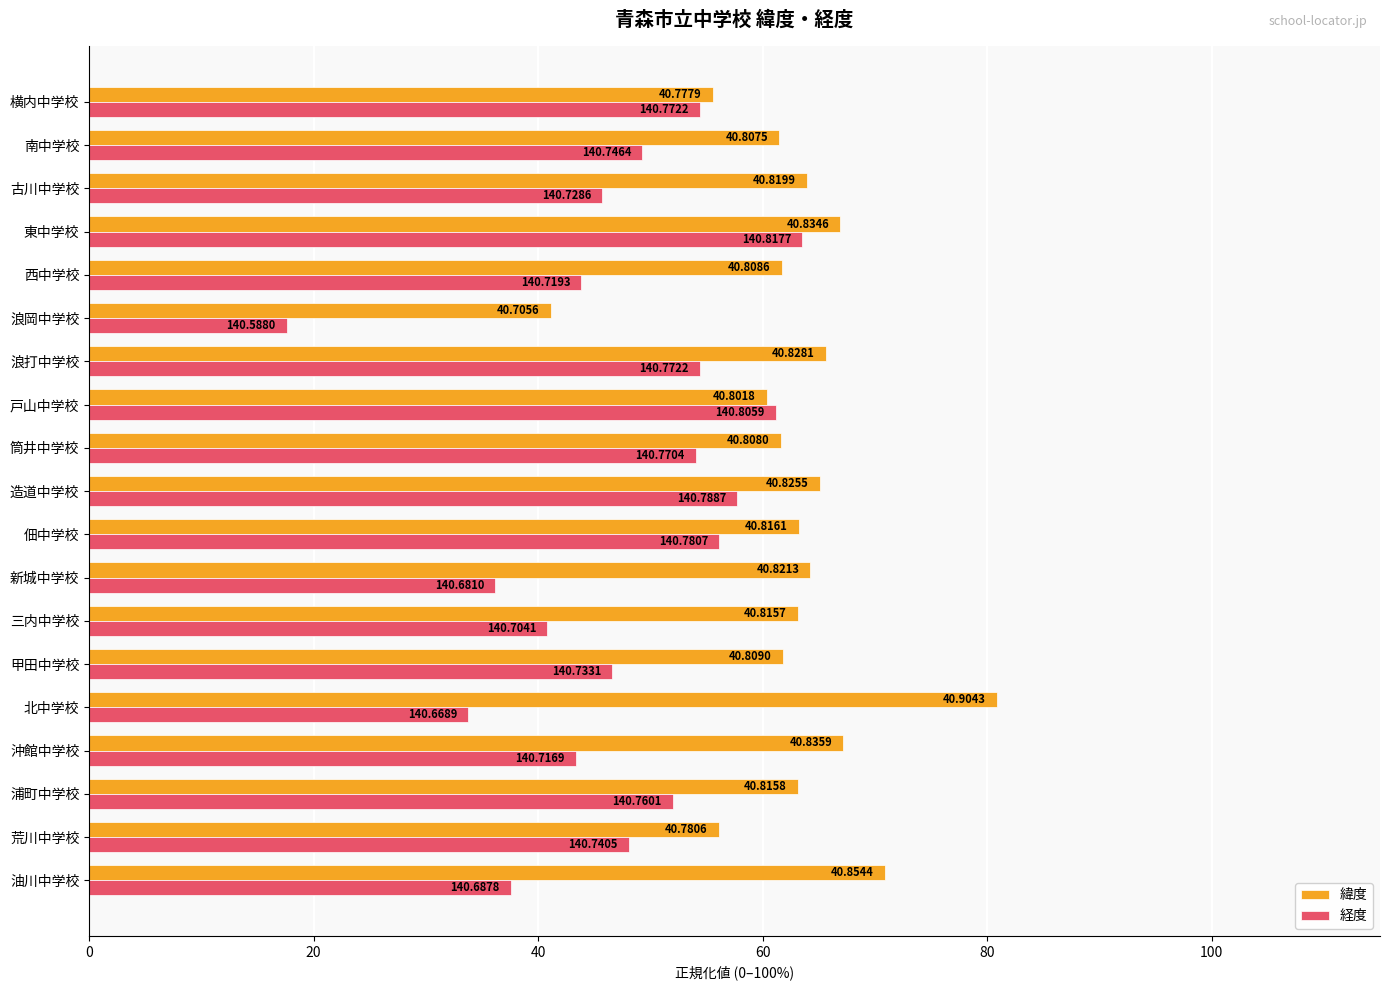

At how many categories does at least one series exceed 23?

19